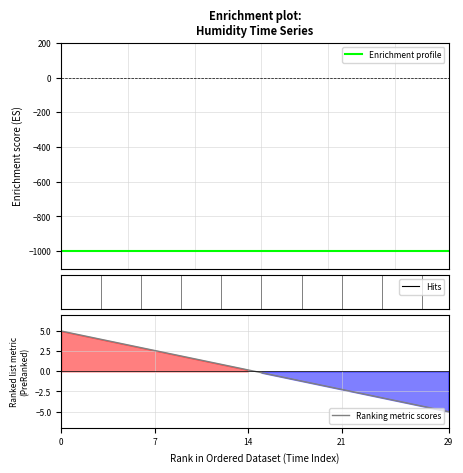

Is it true that Ranking metric scores equals 1.5 at 0?

False